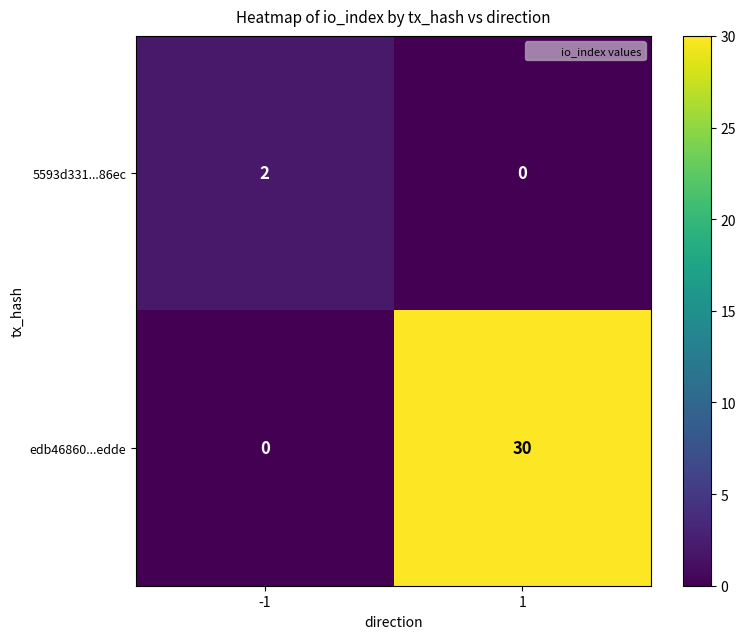

Which series has the largest total across all categories?

edb46860...edde